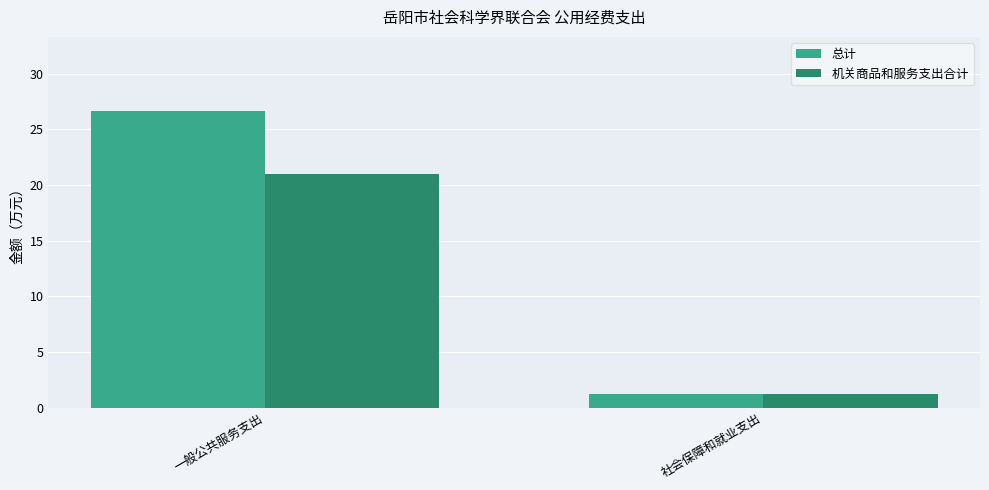

The 总计 series shows 1.2 at 社会保障和就业支出. True or false?

True